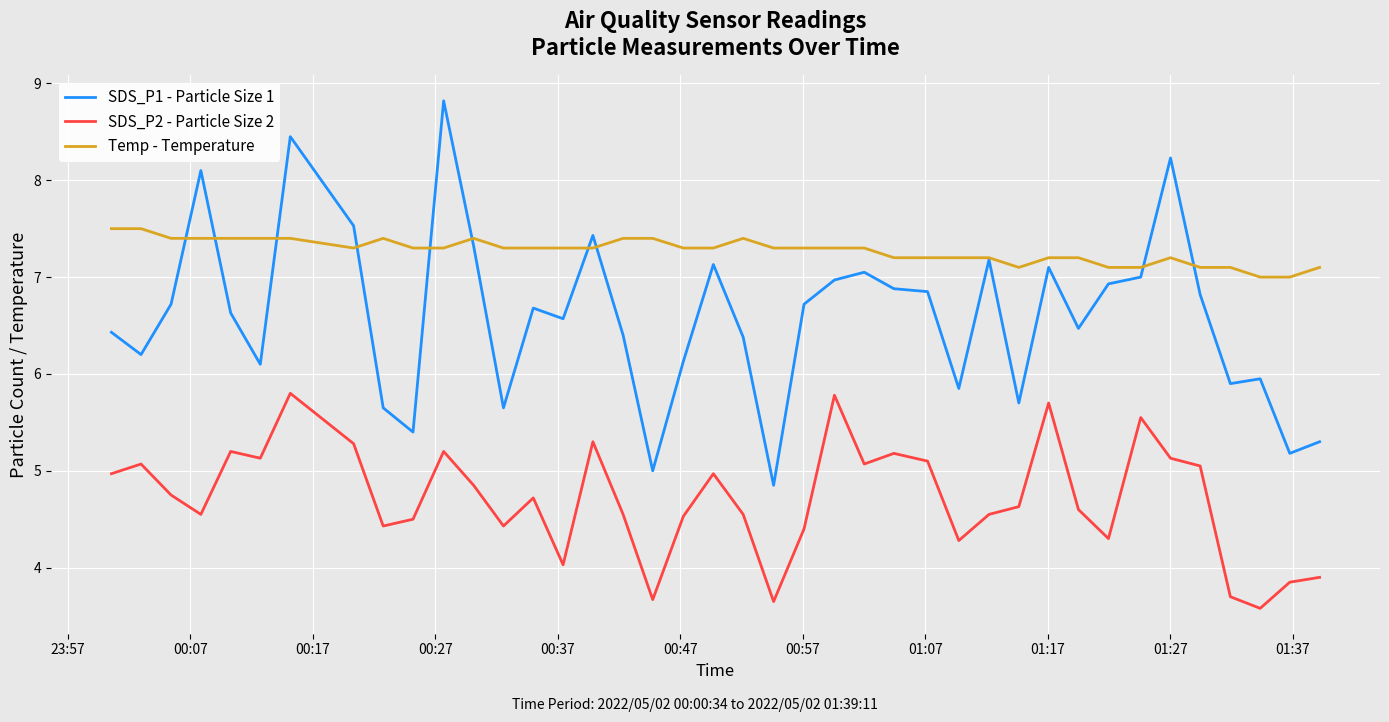

Which series has the largest range (max minus min)?

SDS_P1 - Particle Size 1